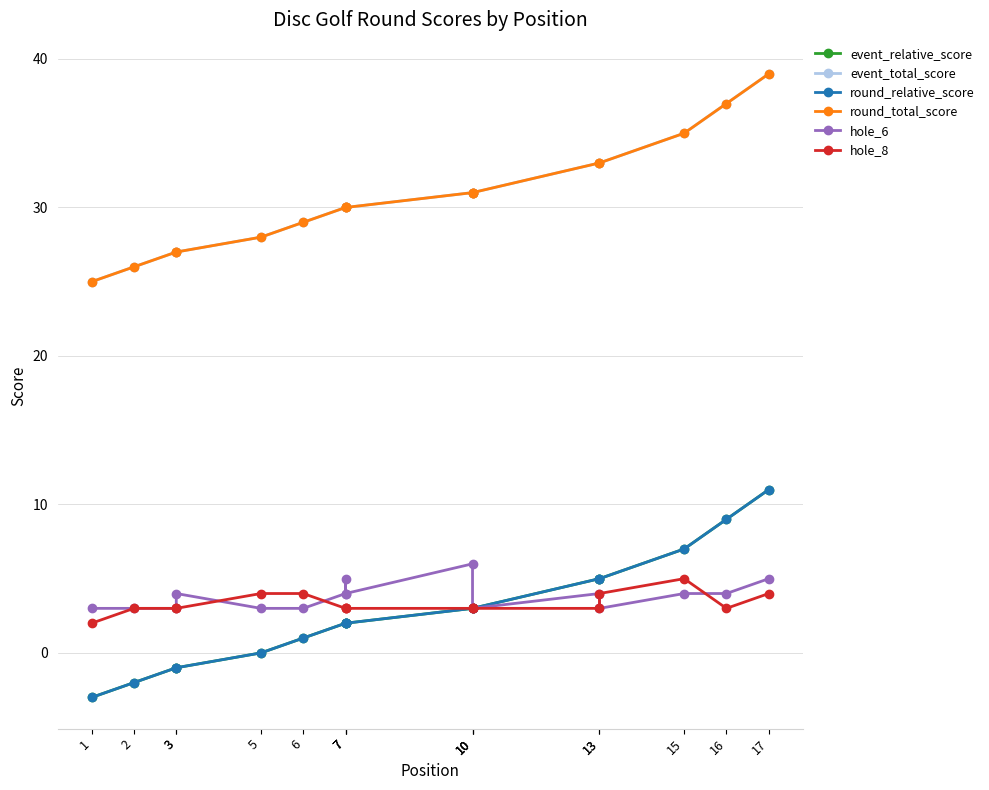

Which series changed the most between 1 and 10?

event_relative_score